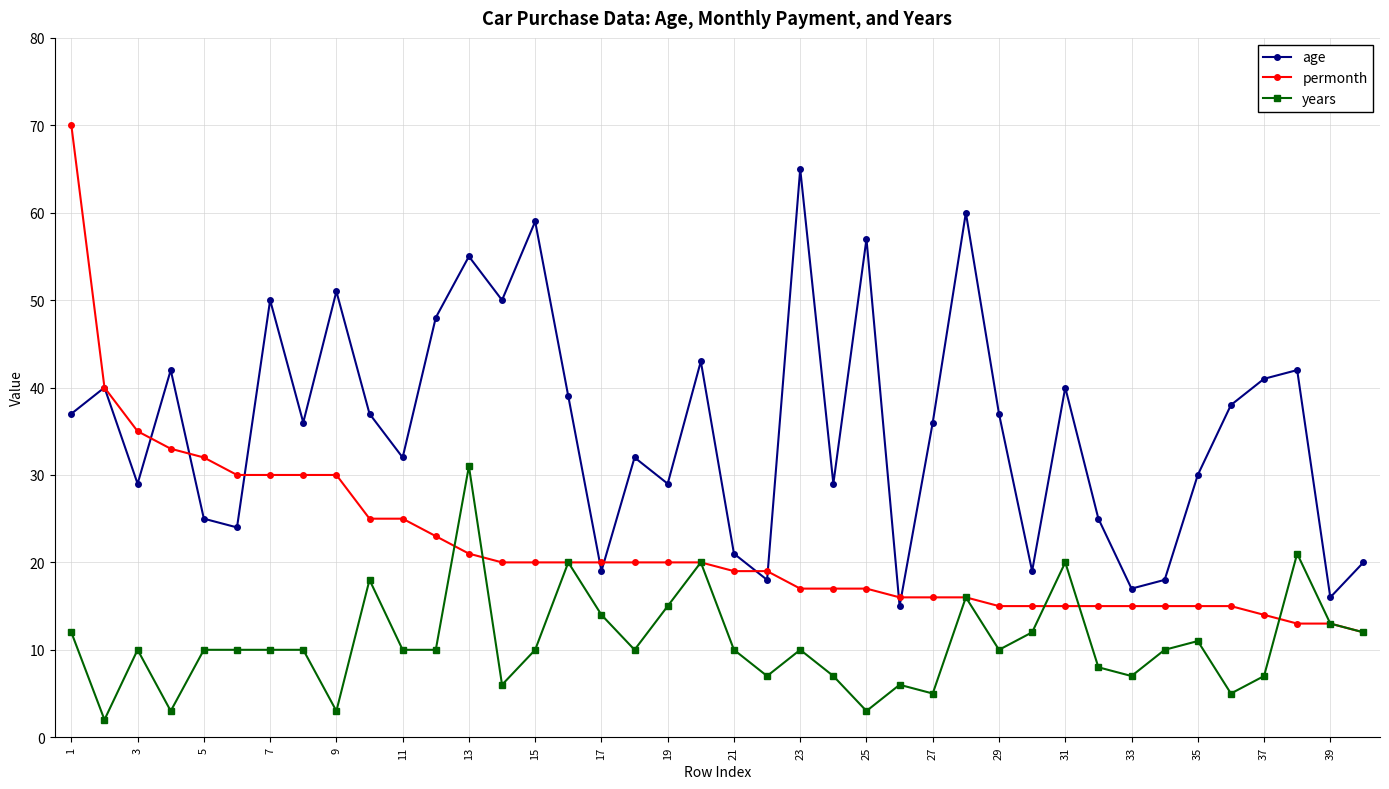

Which series has the largest range (max minus min)?

permonth